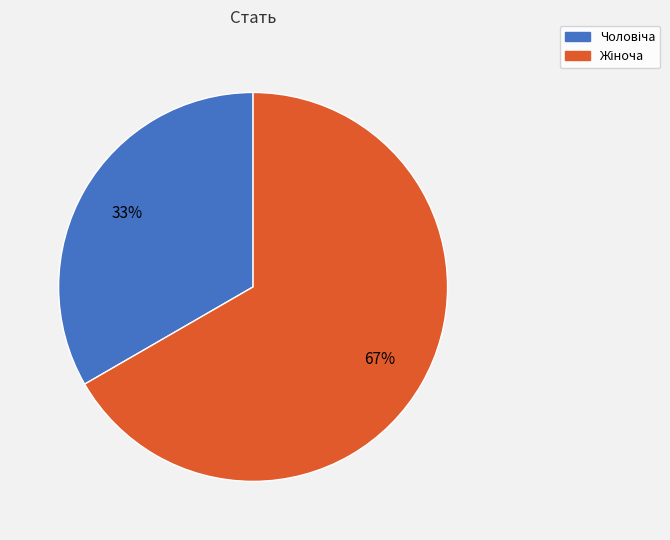

To the nearest percent, what is the average slice percentage?

50%